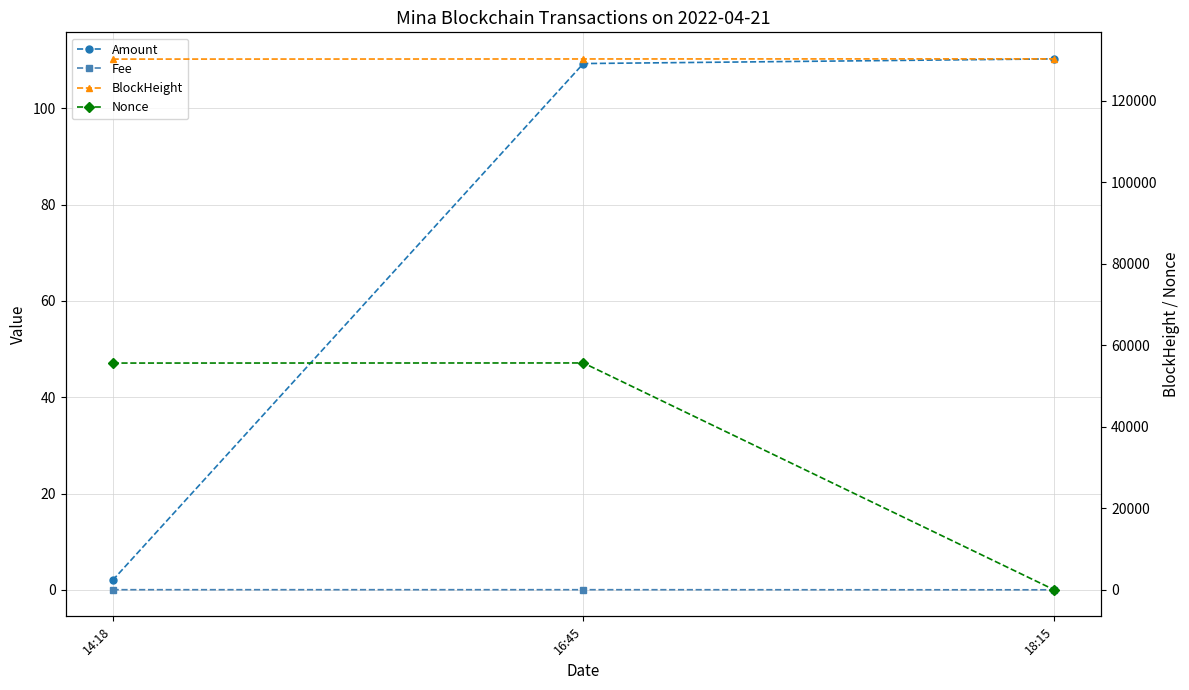

True or false: Fee has a value of 0.0 at 18:15.

True